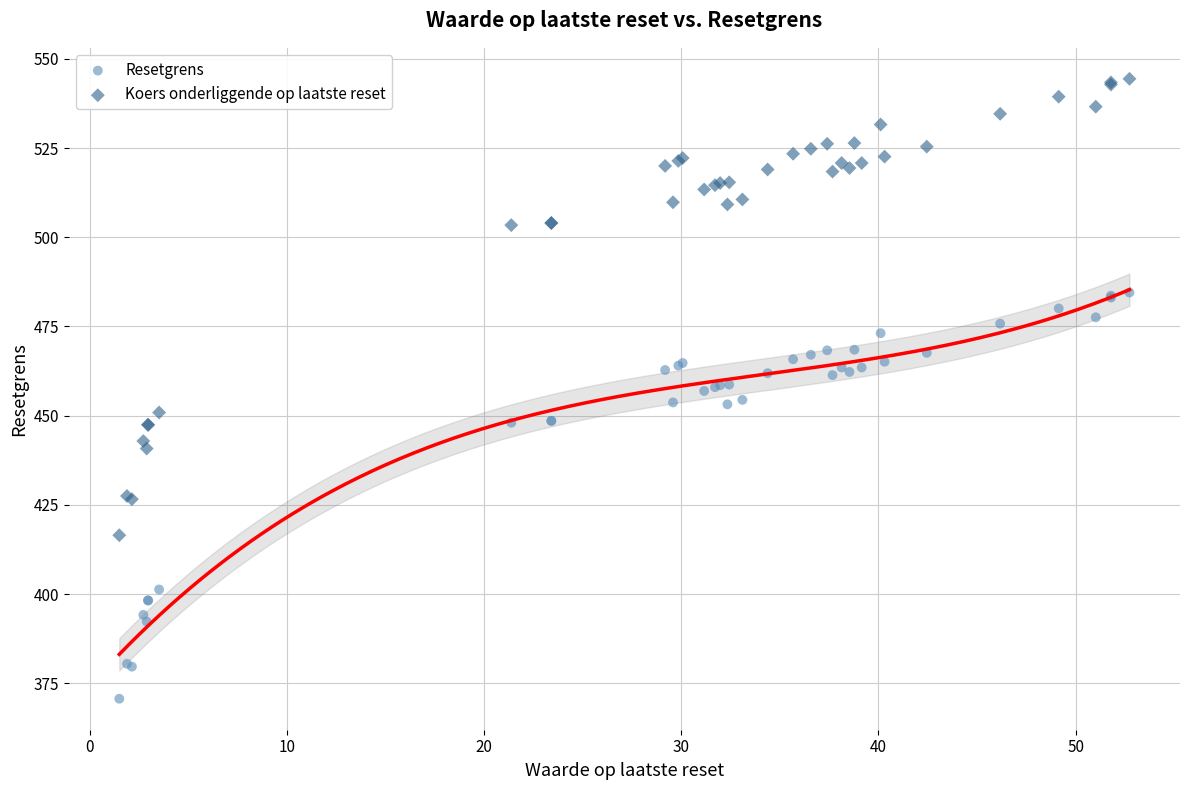

Which series has the largest Y range (max minus min)?

Koers onderliggende op laatste reset